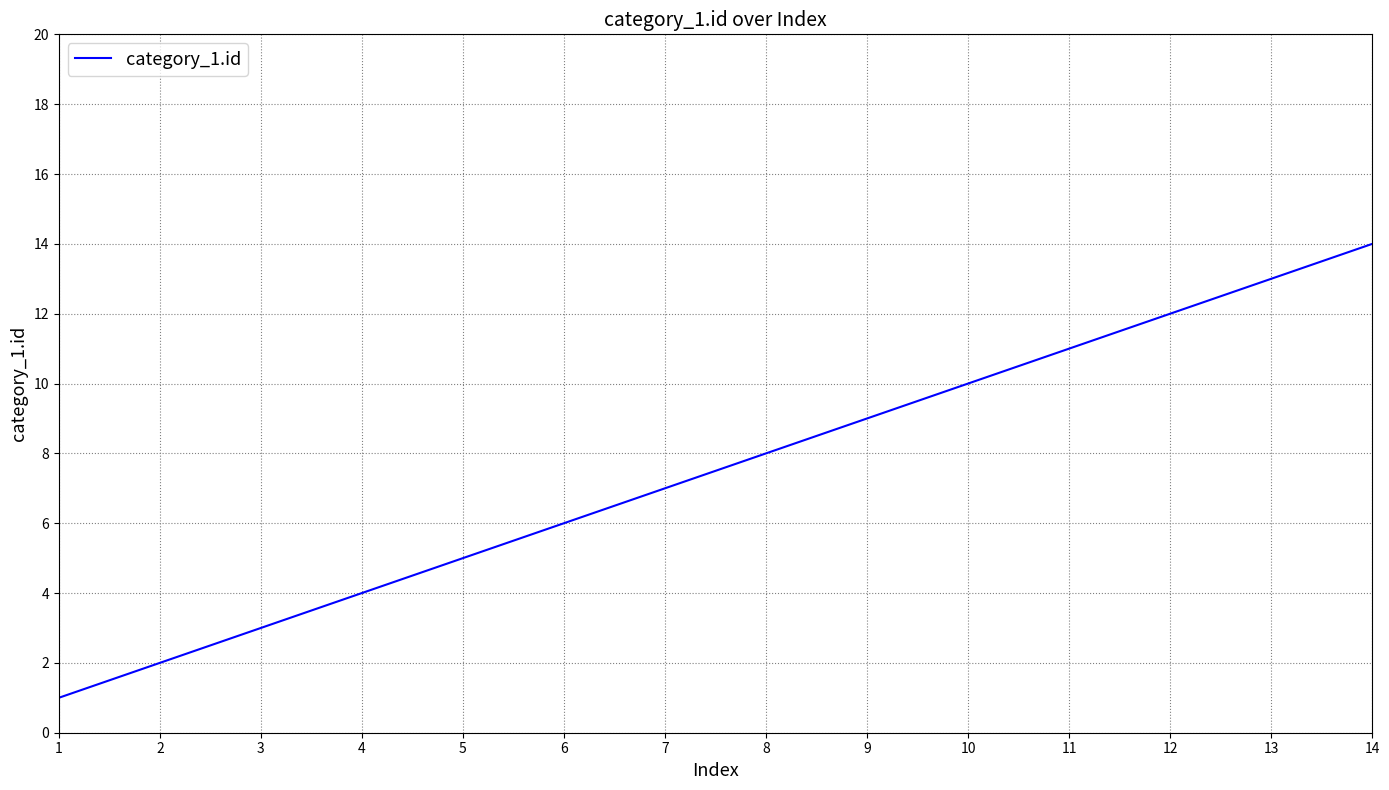

The chart shows a value of 20 at 12. True or false?

False